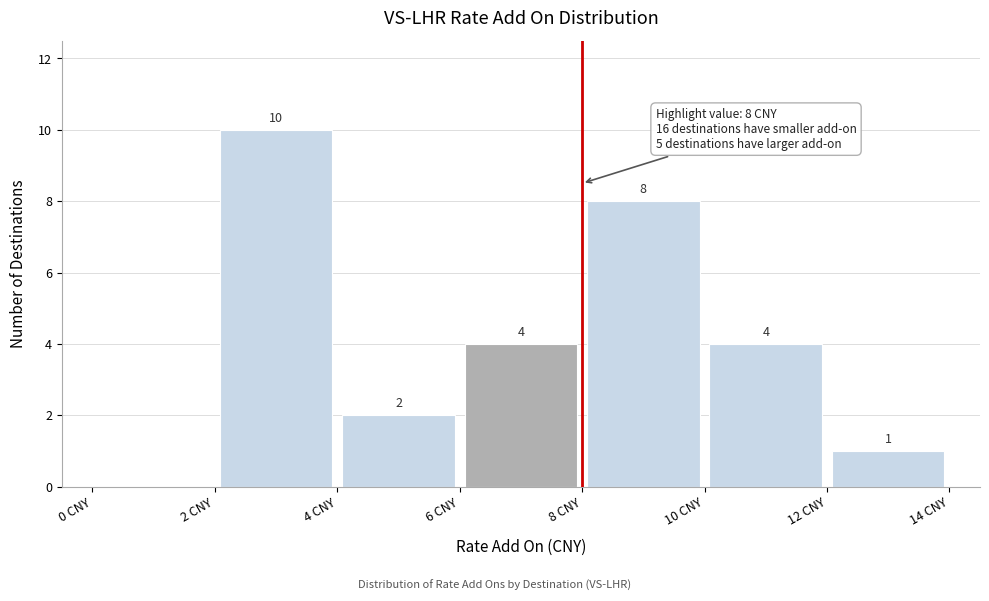

Which range on the x-axis has the tallest bar?

2 to 4